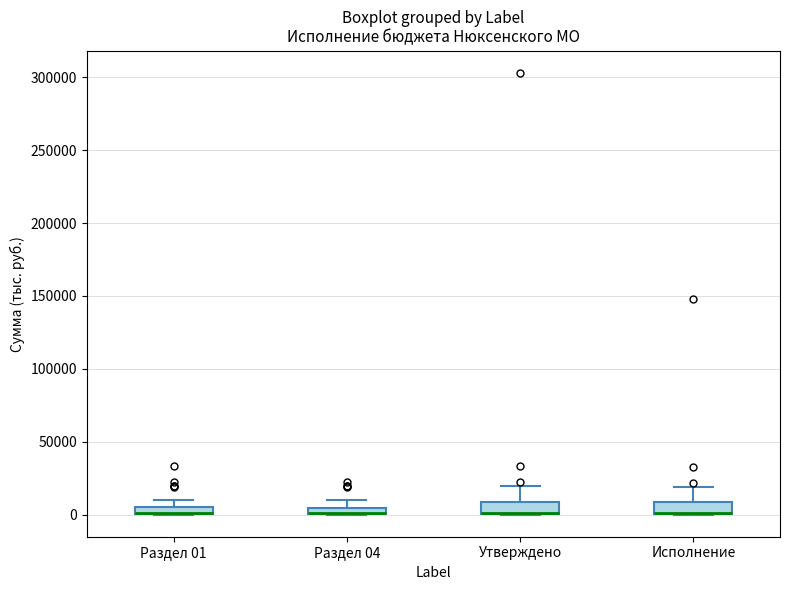

Where is the upper edge of the box for Раздел 04 on the y-axis? The values are not printed on the chart, so give them approximately, as read against the axis.

5000